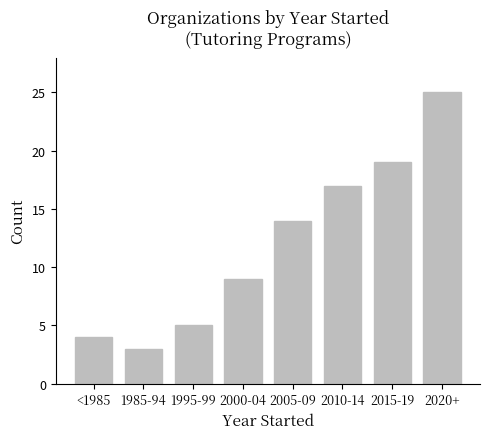

The value at 1995-99 is 2. True or false?

False